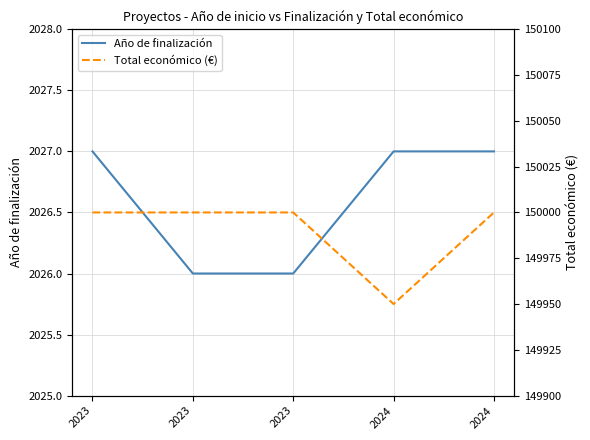

What is the sum of all Total económico (€) values?

749950